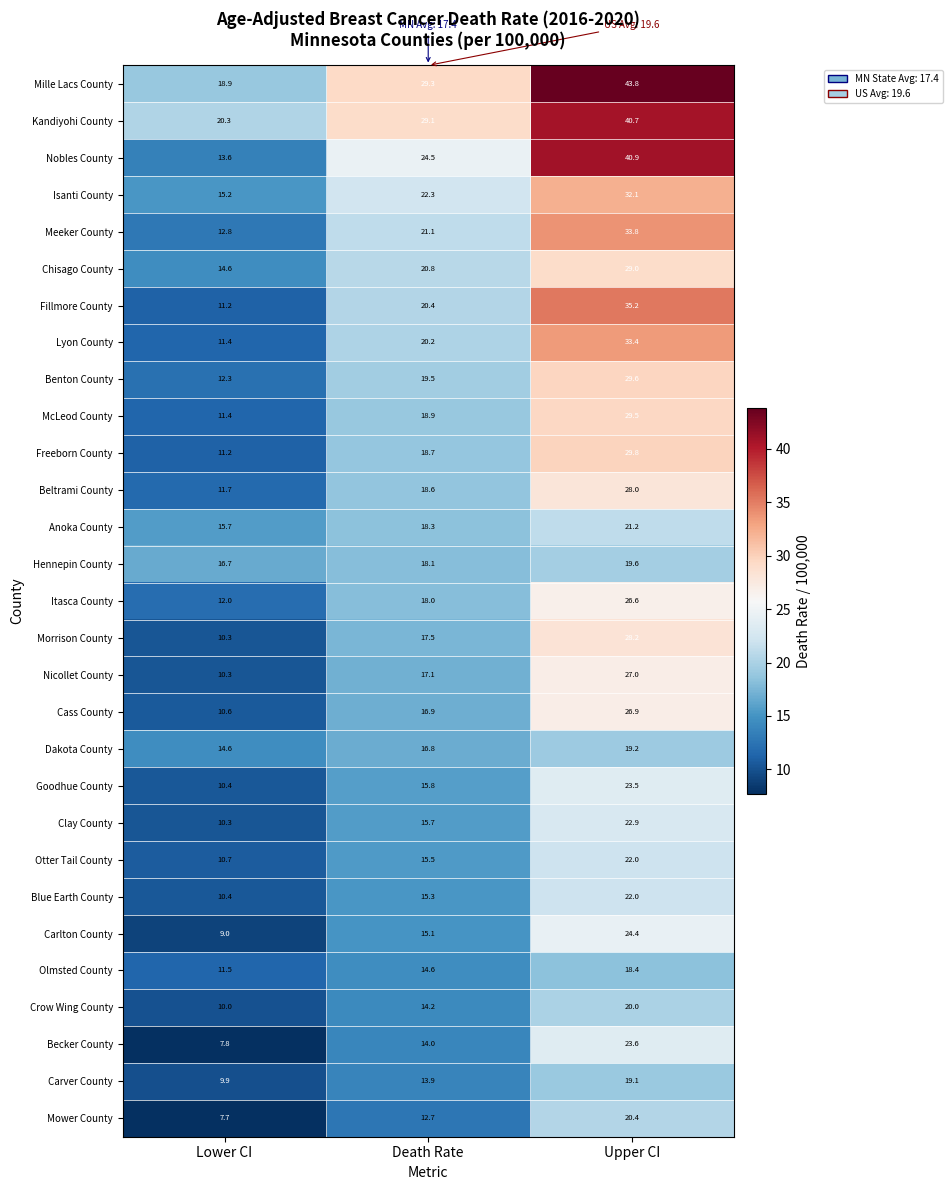

At which label does McLeod County first exceed 18?

Death Rate